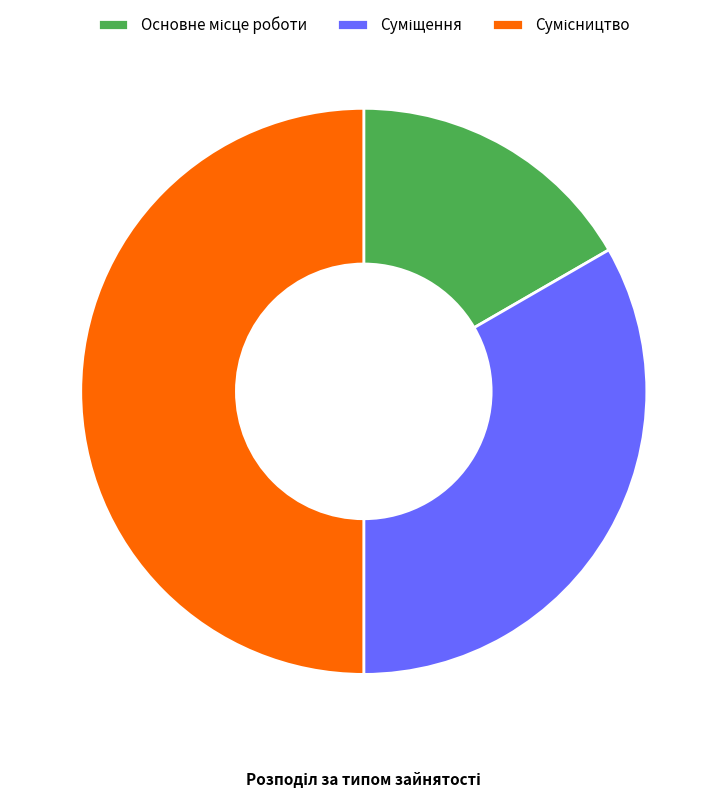

What portion of the pie excludes Суміщення?

66.7%